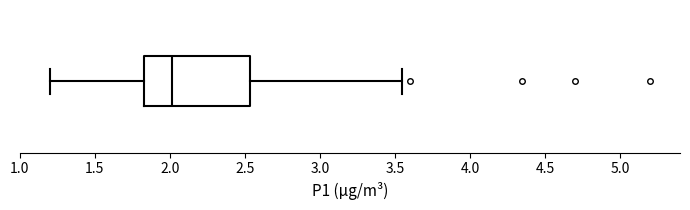

Transcribe this box plot: give where the median line is, the range the box spans, and where the two whiskers end, as read against the x-axis. The values are not printed on the chart, so give them approximately, as read against the axis.

median 2.00, box 1.85 to 2.55, whiskers 1.20 to 3.55